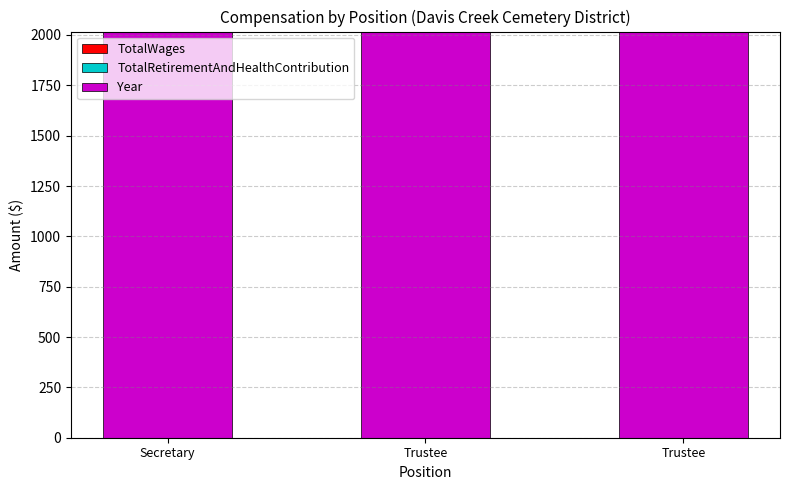

At which label does TotalRetirementAndHealthContribution reach its peak?

Secretary